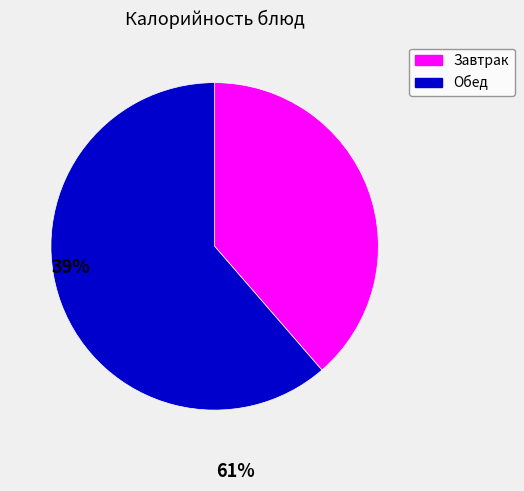

Which has a higher value, Завтрак or Обед?

Обед